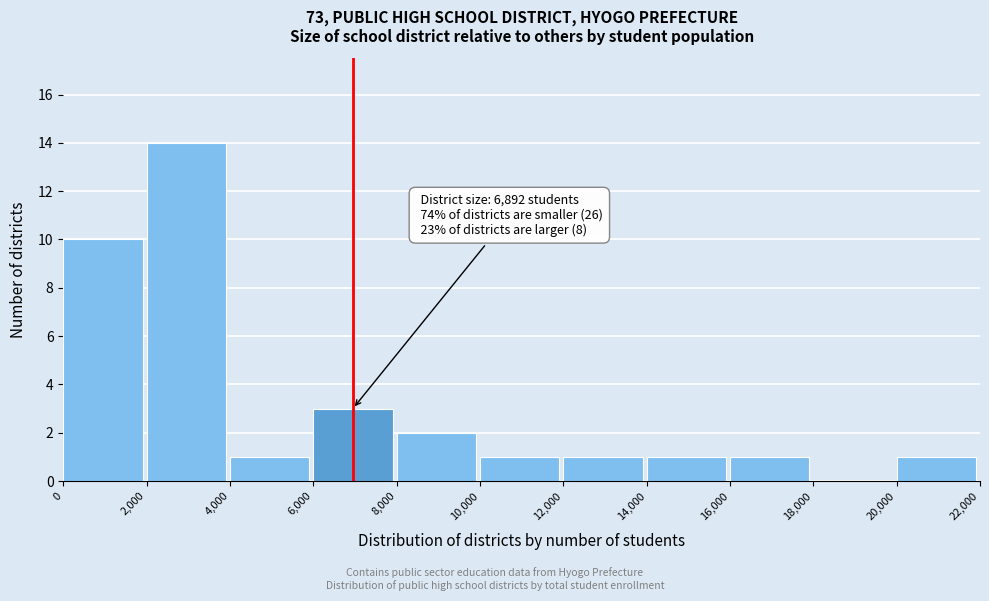

Over which range of the x-axis is the bar tallest?

2,000 to 4,000